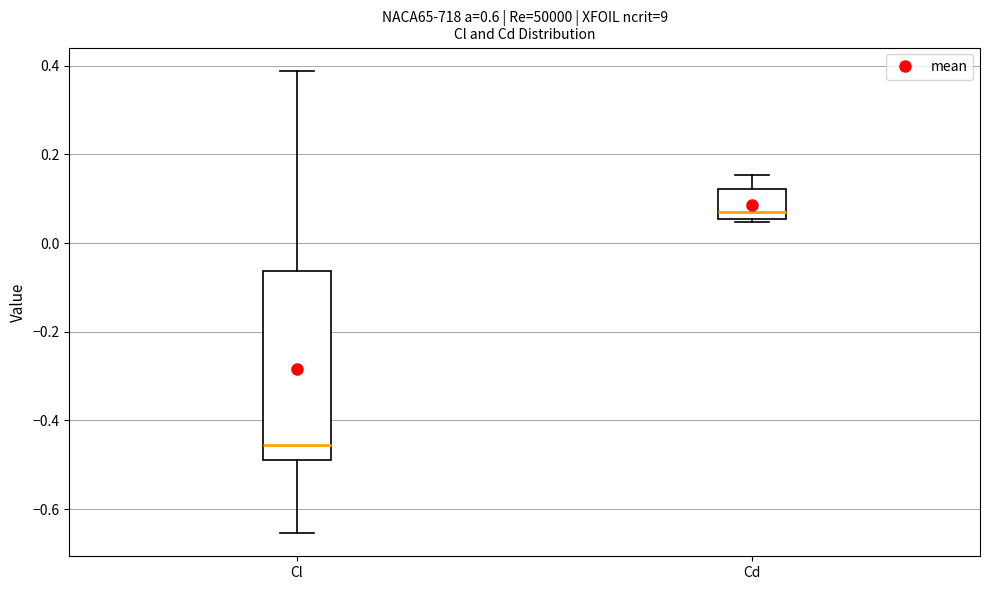

Which box's median line is the lowest?

Cl